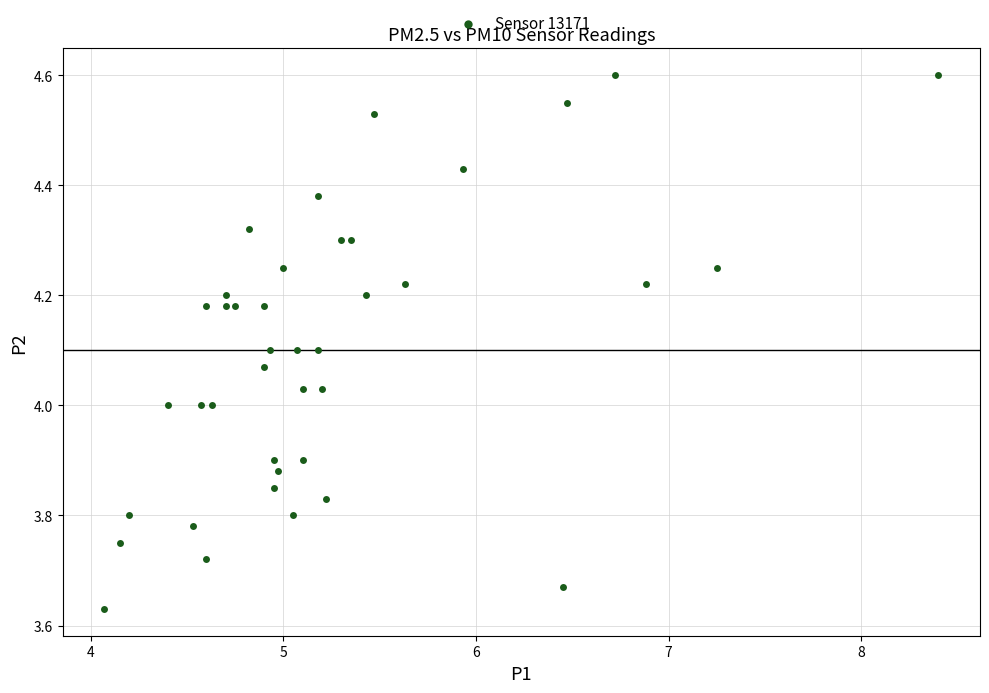

What is the range of Y values (max minus min)?

1.0